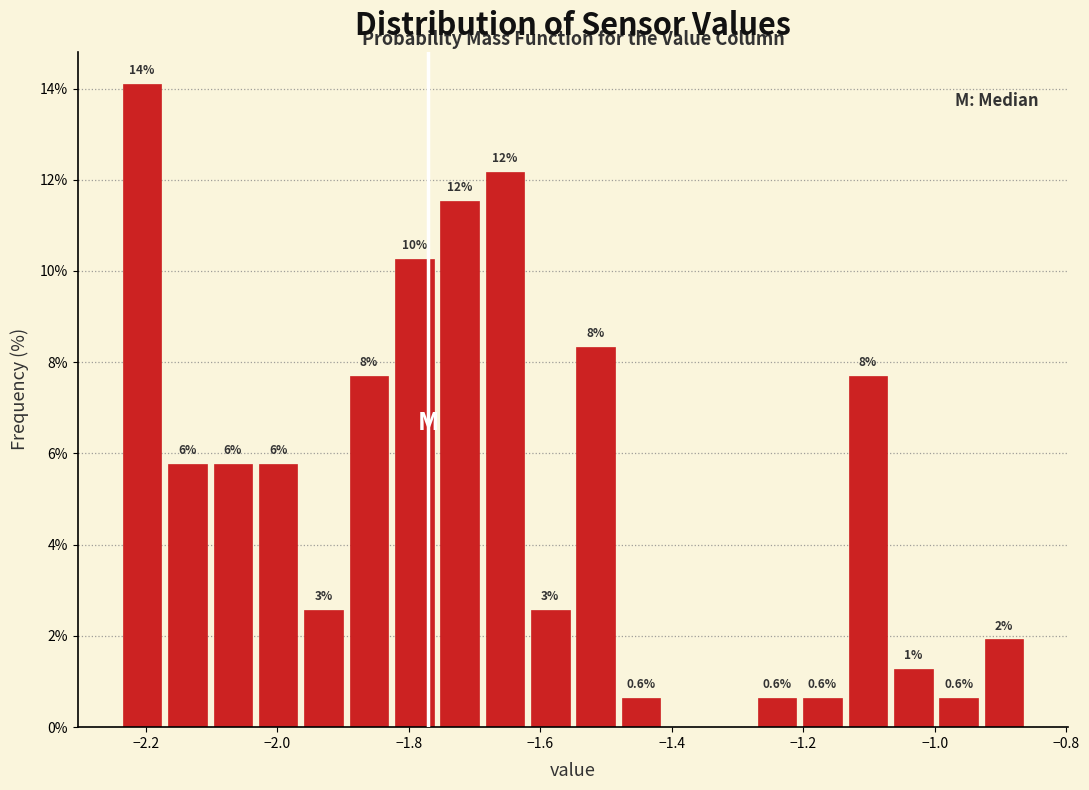

Around what value on the x-axis is the tallest bar? Give the approximate position of its centre, as read against the axis.

-2.20